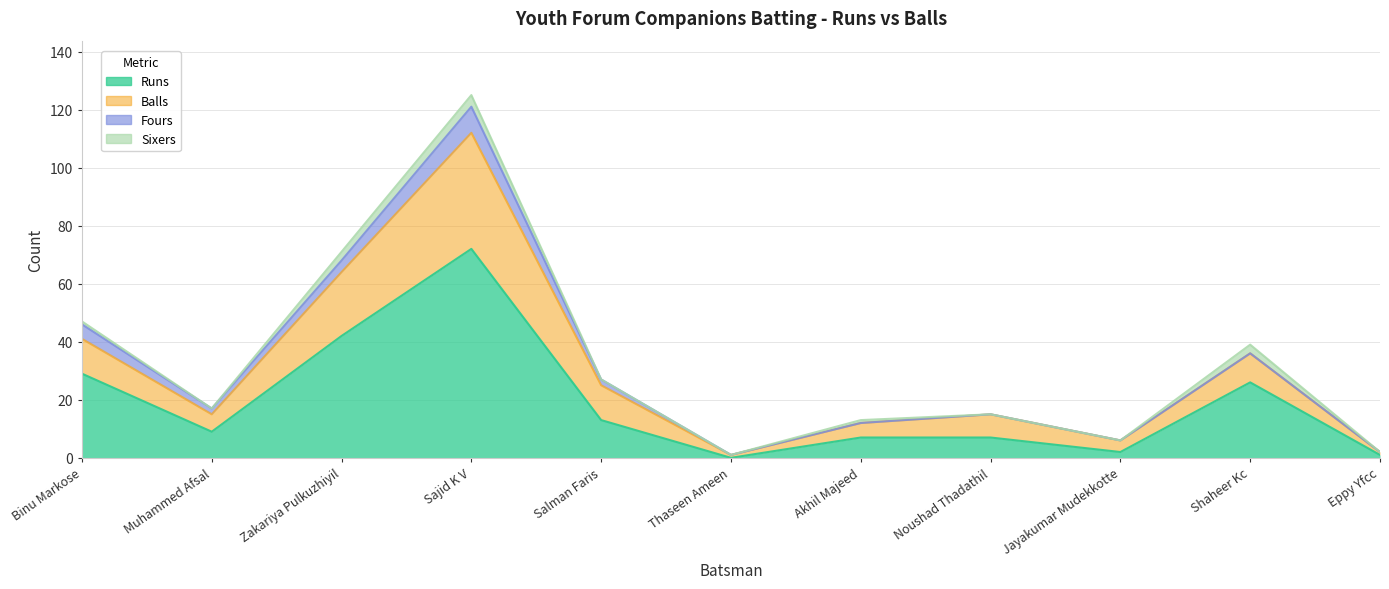

What position from the right is Shaheer Kc?

2